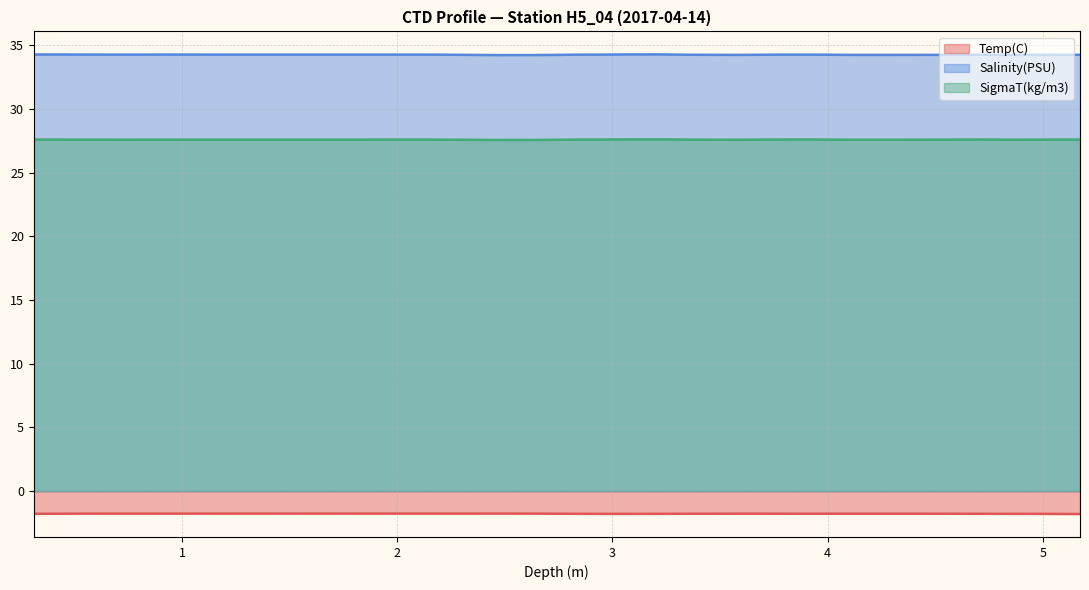

What is the value of the SigmaT(kg/m3) point at the 20th from the left?

27.6